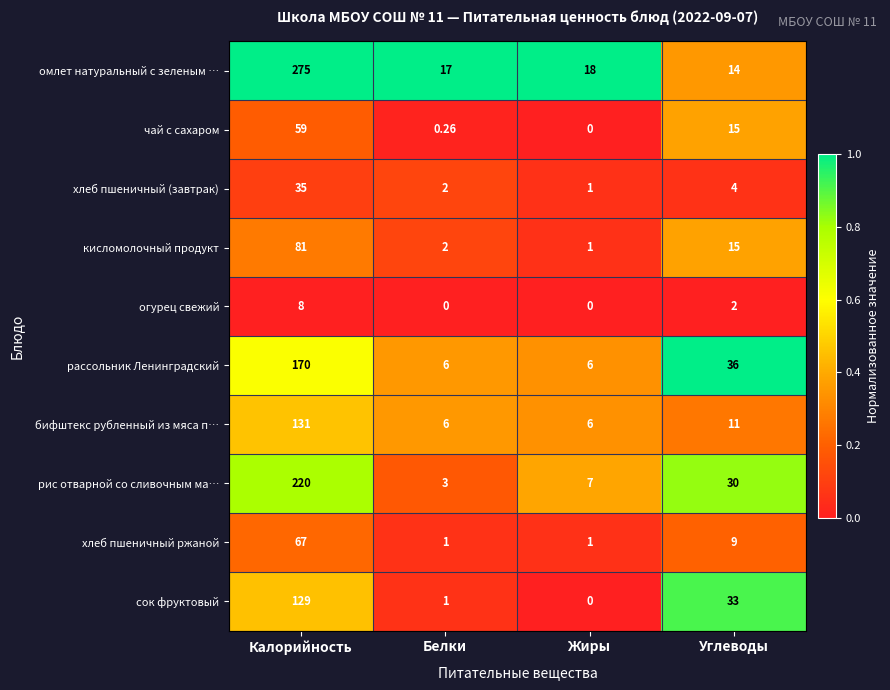

Rank the series by their maximum value, from lowest to highest.

огурец свежий, хлеб пшеничный (завтрак), чай с сахаром, хлеб пшеничный ржаной, кисломолочный продукт, сок фруктовый, бифштекс рубленный из мяса п…, рассольник Ленинградский, рис отварной со сливочным ма…, омлет натуральный с зеленым …